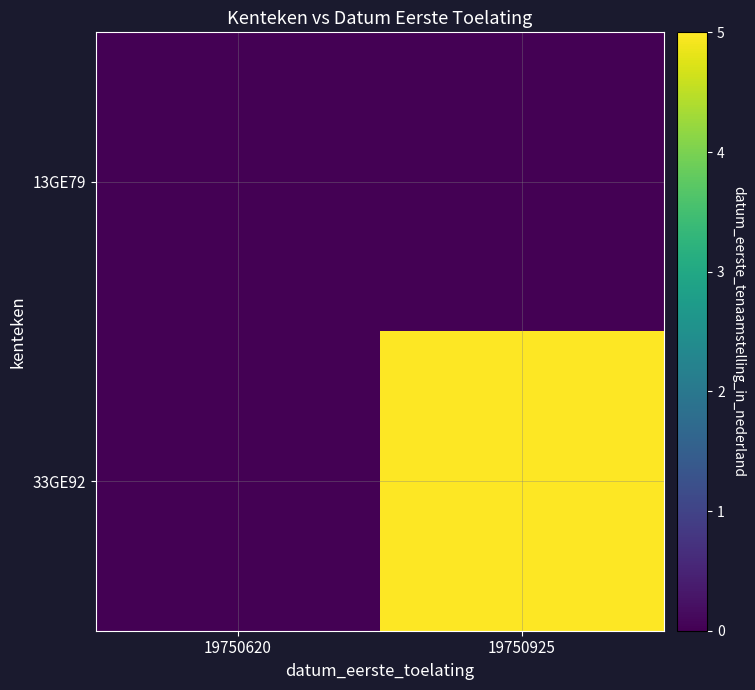

Count the number of data series in this chart.

2